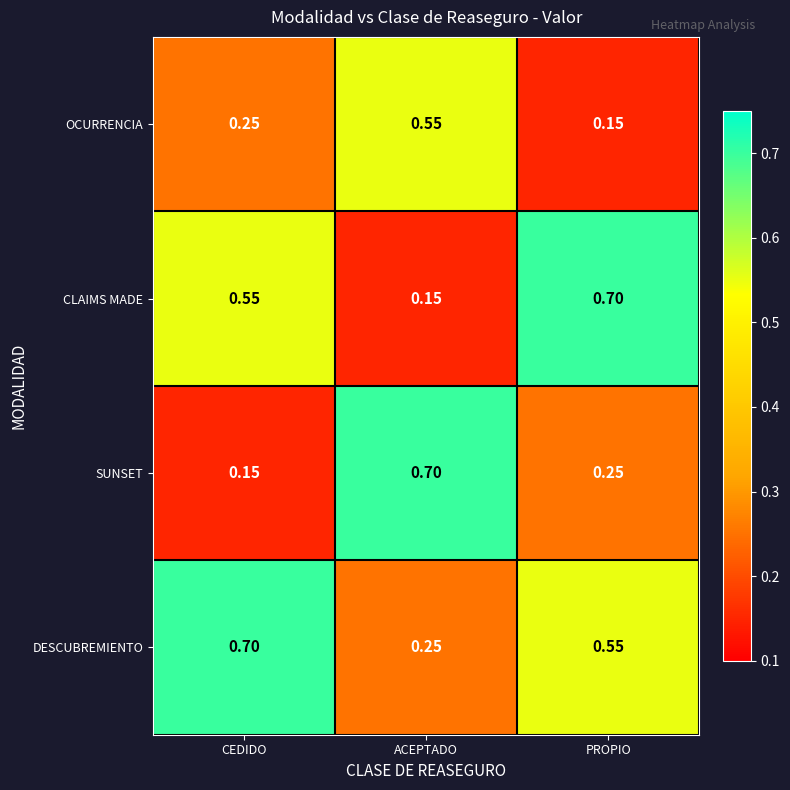

Which series has the largest total across all categories?

DESCUBREMIENTO